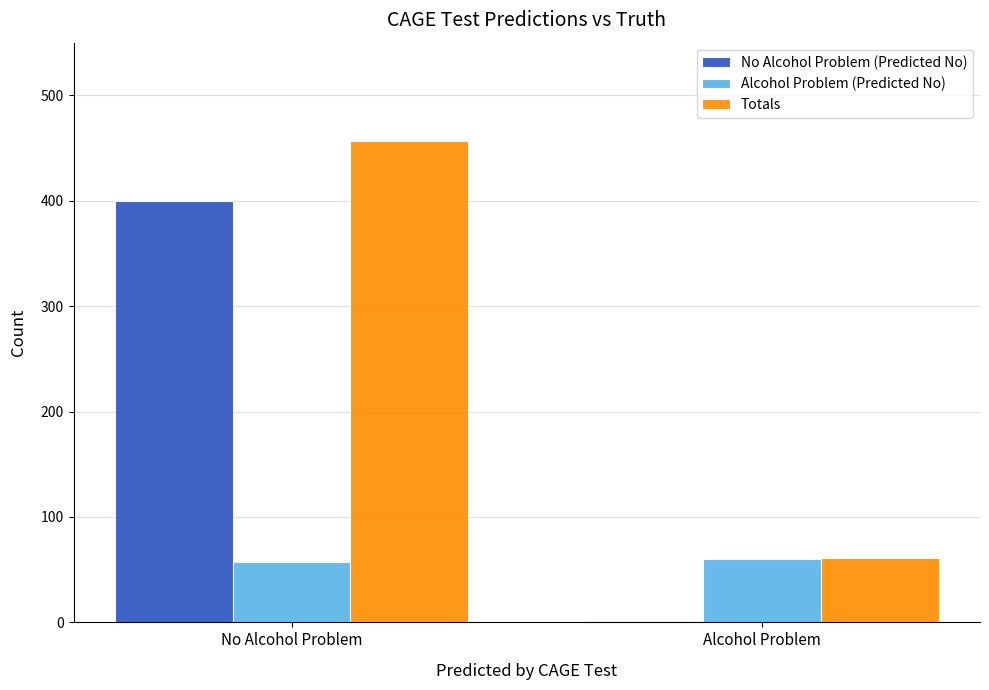

What is the greatest value displayed?

457